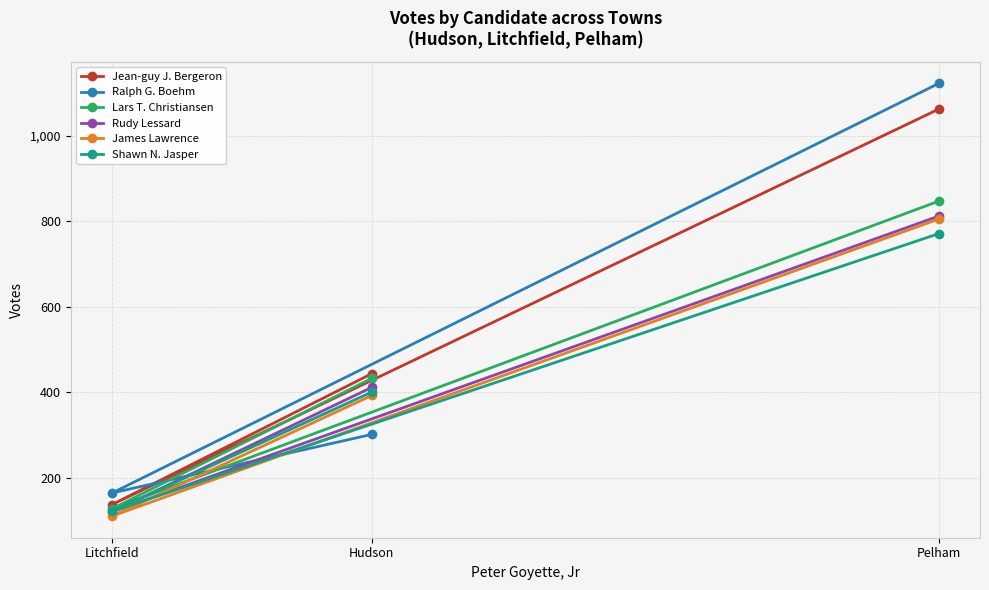

Reading left to right, list all the values displayed in this chart.

Jean-guy J. Bergeron: Litchfield=138	Hudson=444	Pelham=1062
Ralph G. Boehm: Litchfield=165	Hudson=302	Pelham=1122
Lars T. Christiansen: Litchfield=128	Hudson=433	Pelham=847
Rudy Lessard: Litchfield=121	Hudson=412	Pelham=812
James Lawrence: Litchfield=111	Hudson=393	Pelham=805
Shawn N. Jasper: Litchfield=122	Hudson=401	Pelham=771